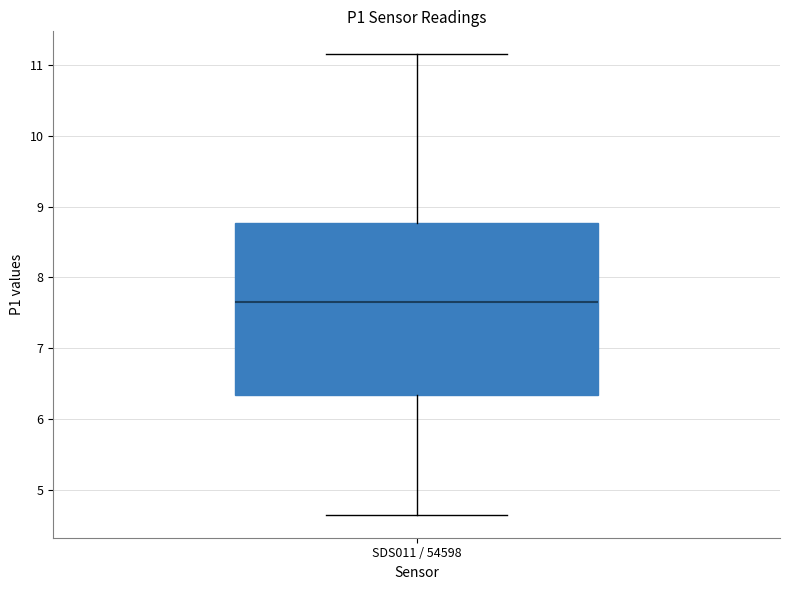

Where does the upper whisker of the box for SDS011 / 54598 end on the y-axis? The values are not printed on the chart, so give them approximately, as read against the axis.

11.2